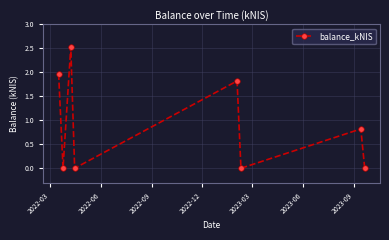

What is the value of the 3rd point from the left?

2.5